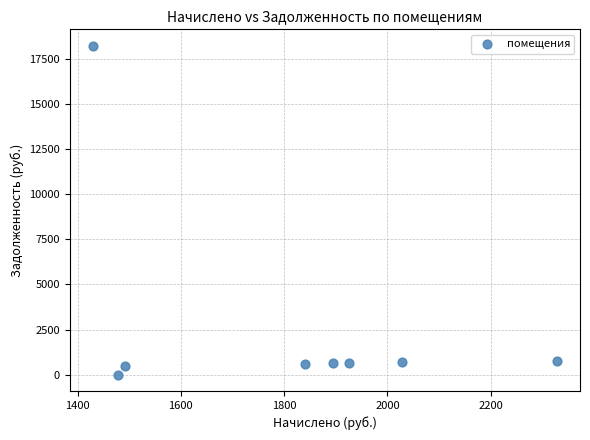

What is the average X value?

1801.8